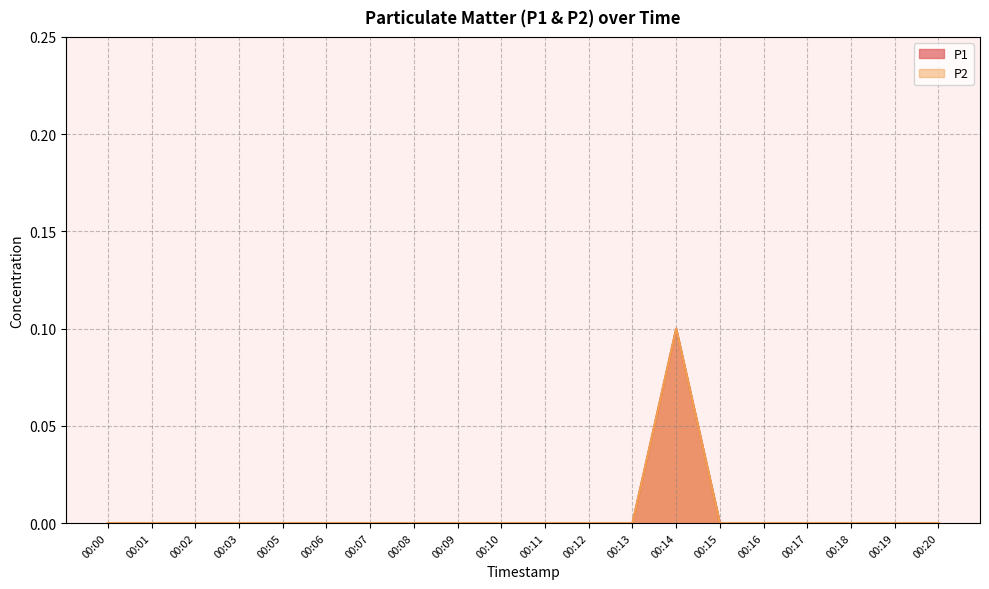

Reading left to right, extract all data points from this chart.

P1: 0.0	0.0	0.0	0.0	0.0	0.0	0.0	0.0	0.0	0.0	0.0	0.0	0.0	0.1	0.0	0.0	0.0	0.0	0.0	0.0
P2: 0.0	0.0	0.0	0.0	0.0	0.0	0.0	0.0	0.0	0.0	0.0	0.0	0.0	0.1	0.0	0.0	0.0	0.0	0.0	0.0